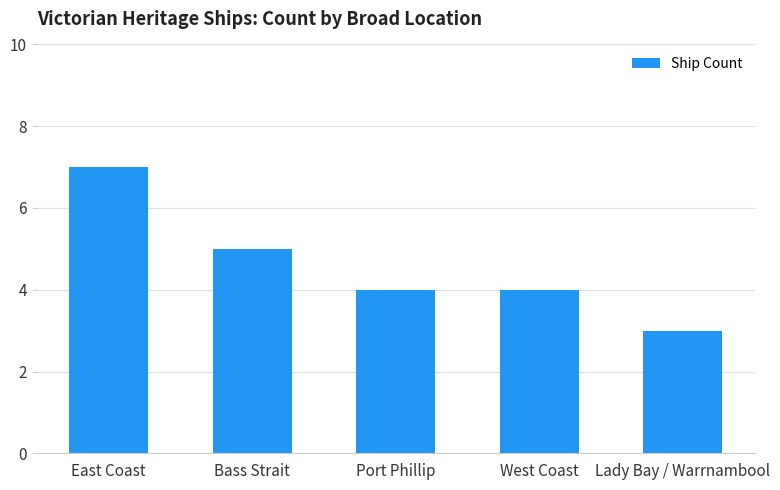

At which category does the chart reach its peak across all series?

East Coast